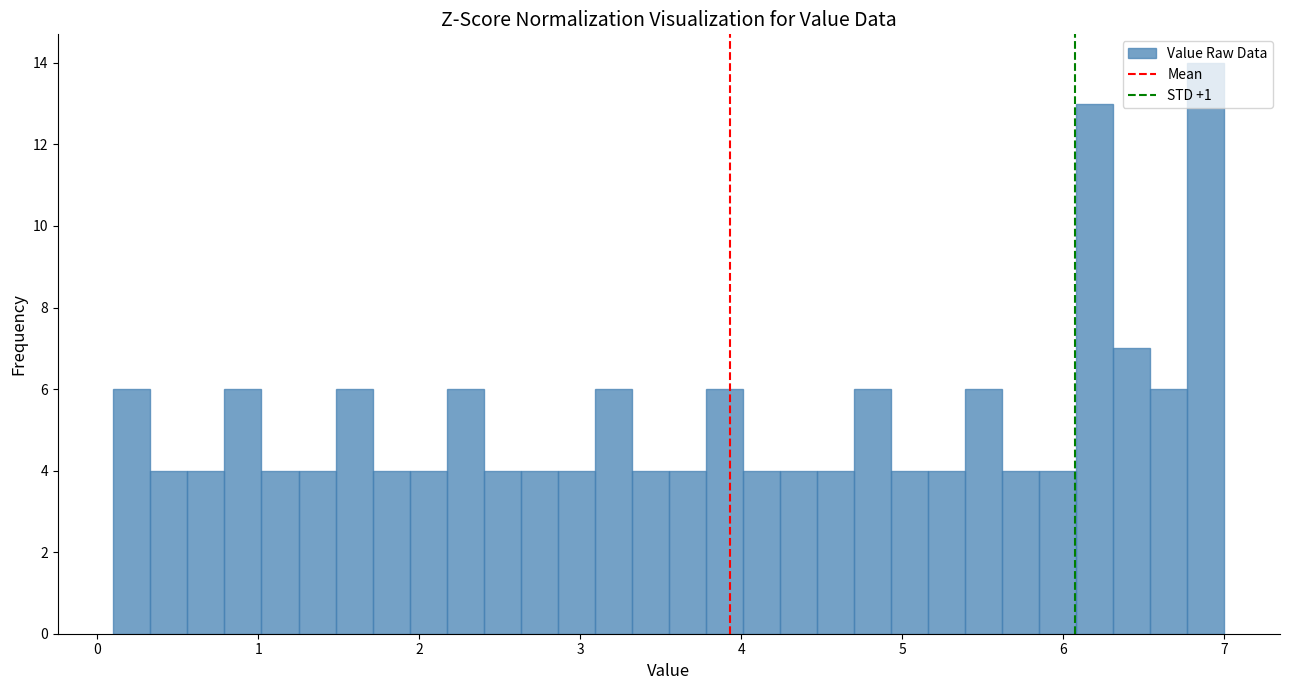

Around what value on the x-axis is the tallest bar? Give the approximate position of its centre, as read against the axis.

6.9